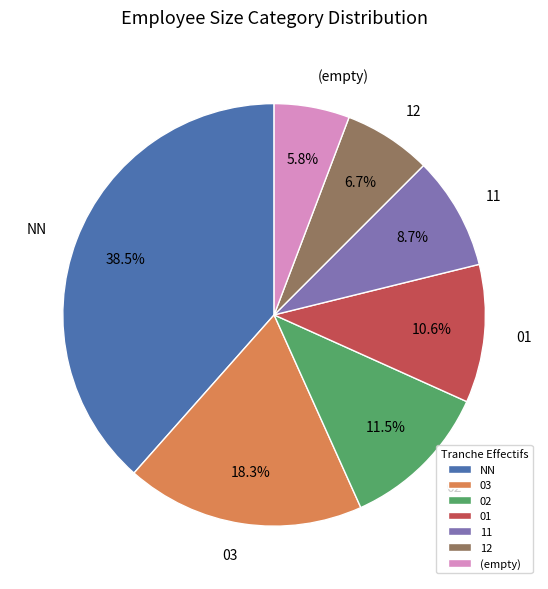

How many slices are in this pie chart?

7